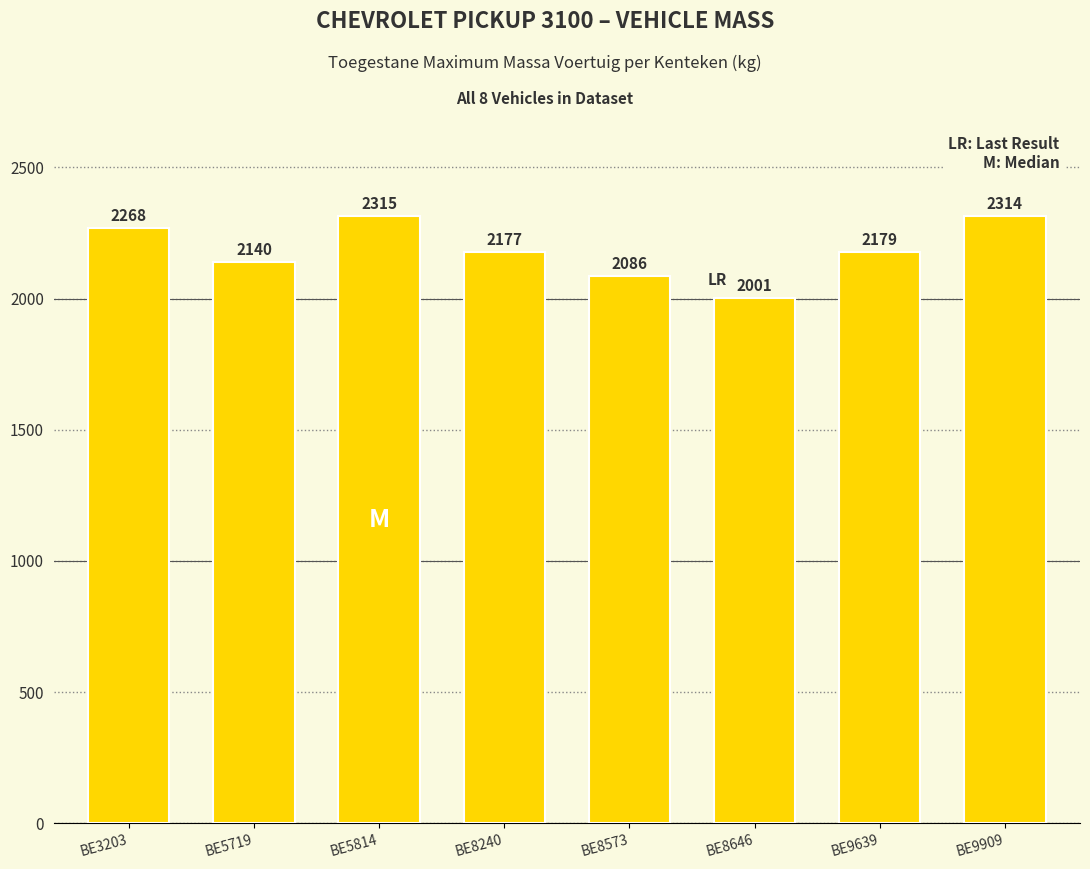

What is the difference between the maximum and minimum values?

314